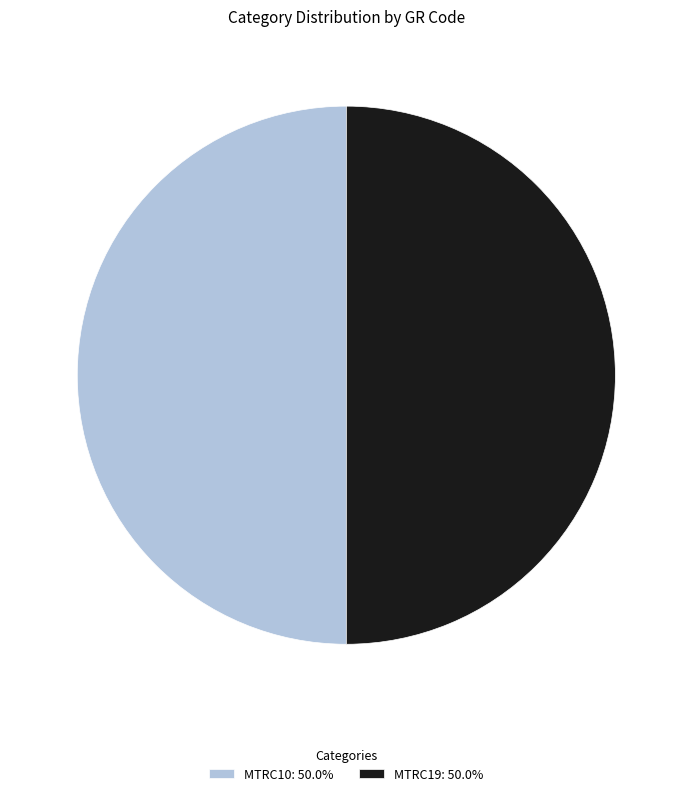

Is it true that MTRC10 is 41% of the pie?

False